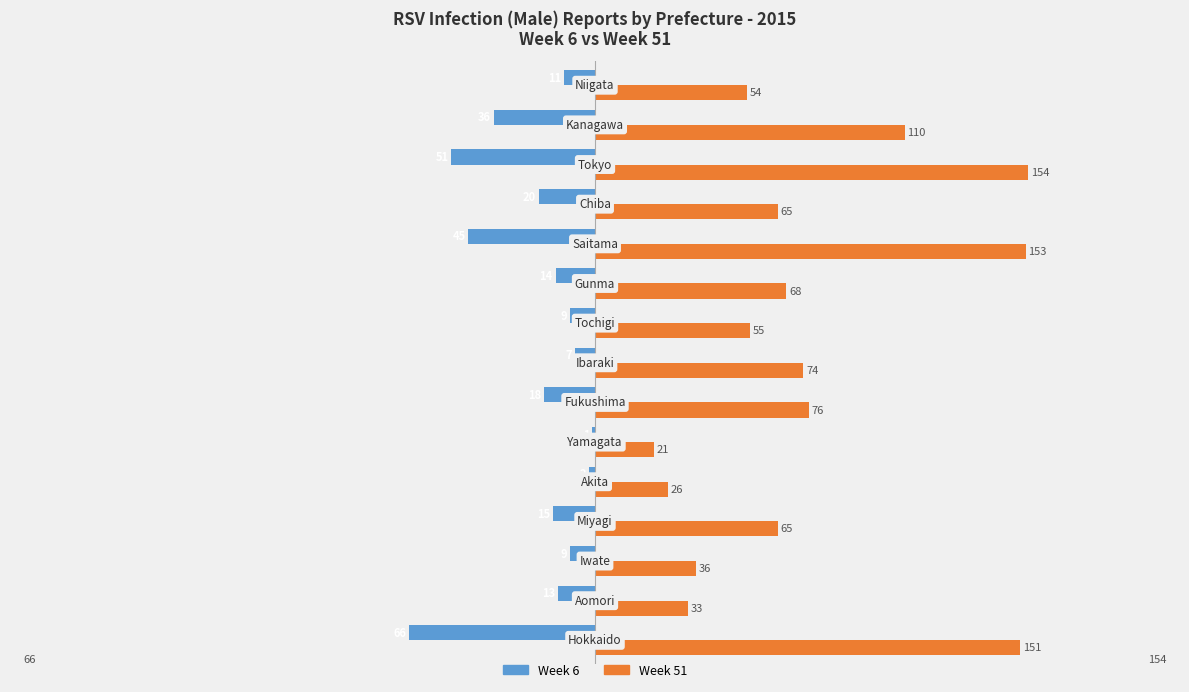

What is the average value of the Week 51 series?

76